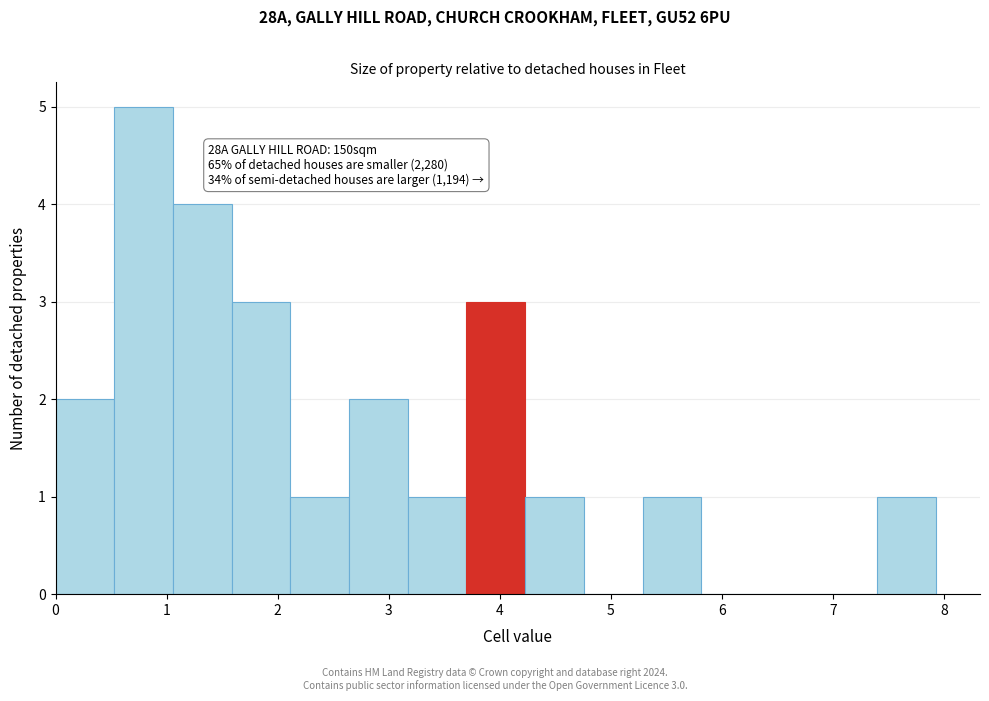

Which range on the x-axis has the tallest bar?

0.5 to 1.1